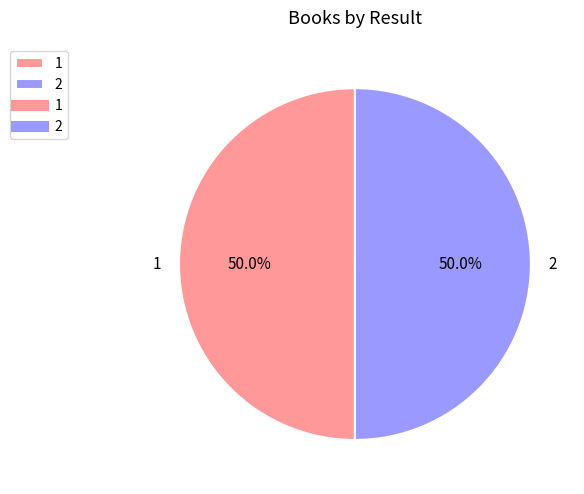

What portion of the pie excludes 1?

50.0%